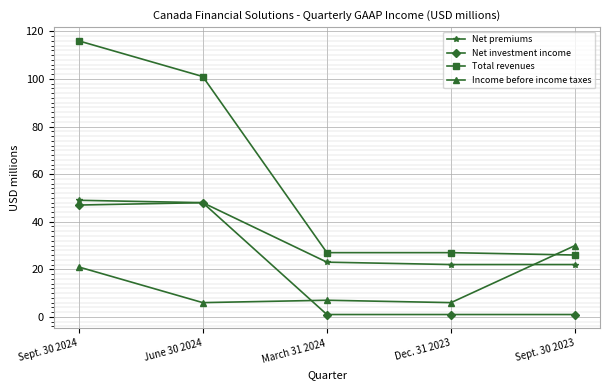

What is the maximum value shown in the chart?

116